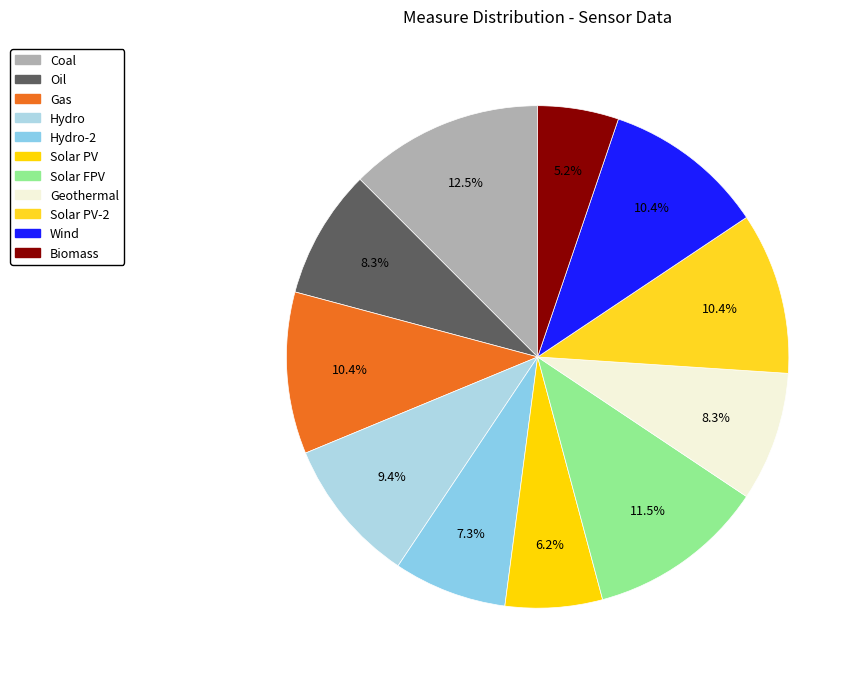

How many slices are in this pie chart?

11